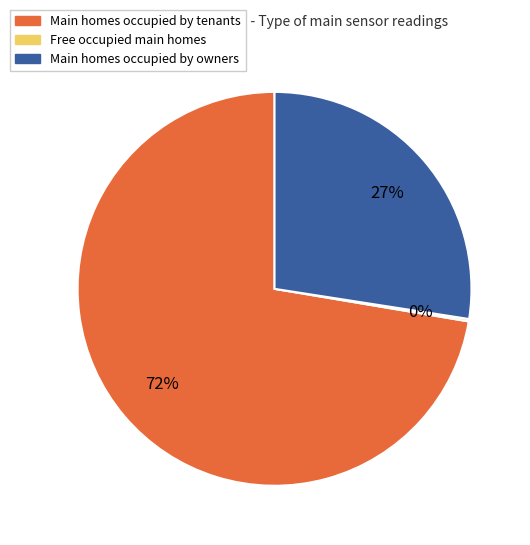

To the nearest percent, what is the average slice percentage?

33%